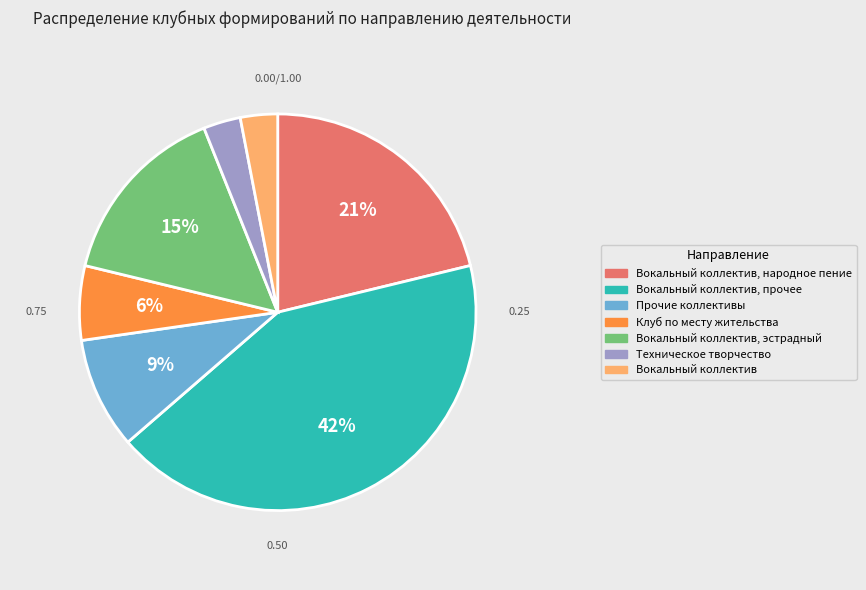

To the nearest percent, what is the average slice percentage?

14%